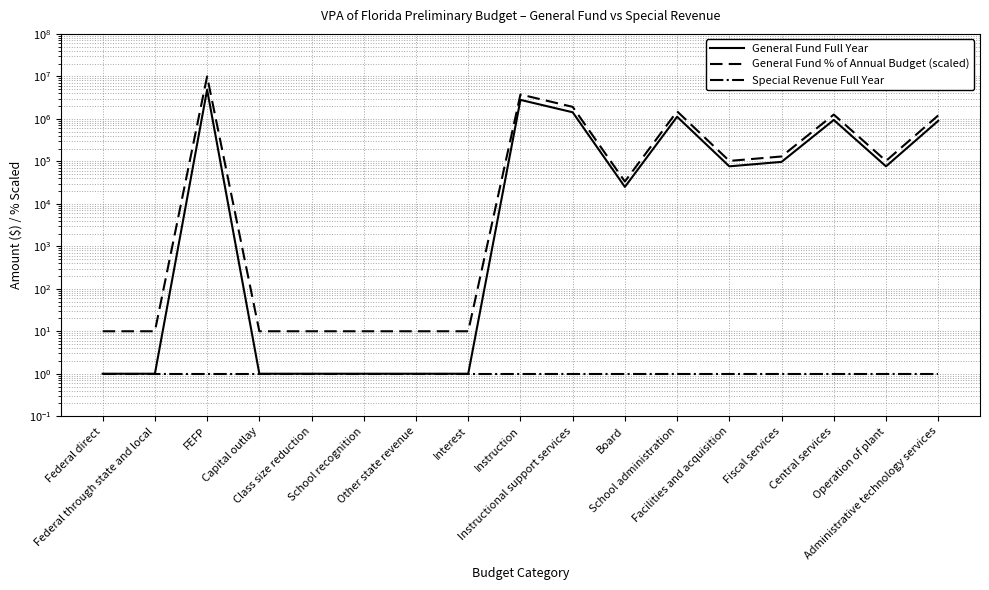

Rank the categories by General Fund Full Year value from lowest to highest.

Federal direct, Federal through state and local, Capital outlay, Class size reduction, School recognition, Other state revenue, Interest, Board, Facilities and acquisition, Operation of plant, Fiscal services, Administrative technology services, Central services, School administration, Instructional support services, Instruction, FEFP